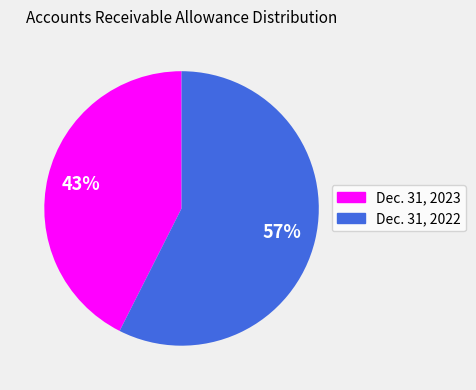

To the nearest percent, what is the average slice percentage?

50%